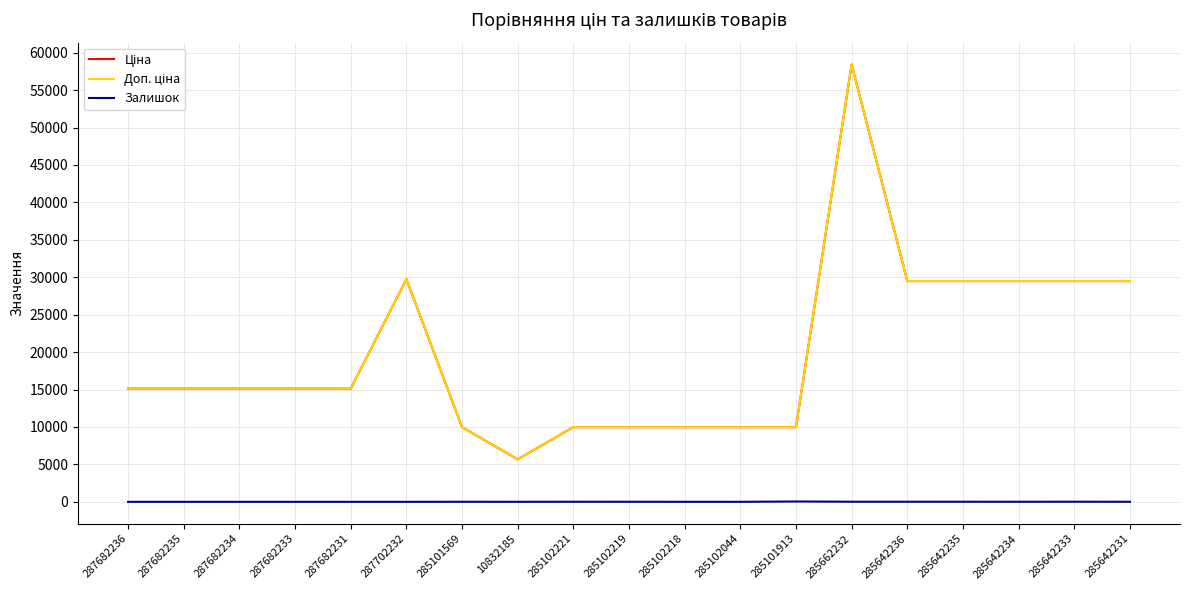

What are all the series names shown in the legend?

Ціна, Доп. ціна, Залишок